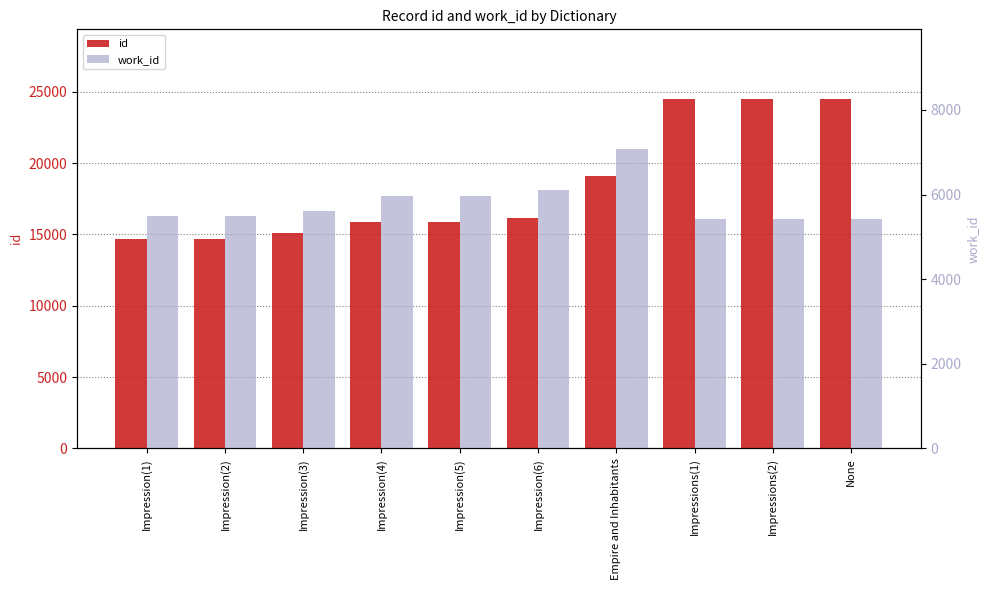

Reading left to right, what are all the values shown in this chart?

id: 14673	14706	15068	15900	15901	16143	19113	24470	24471	24483
work_id: 5483	5483	5620	5976	5976	6110	7075	5418	5418	5418